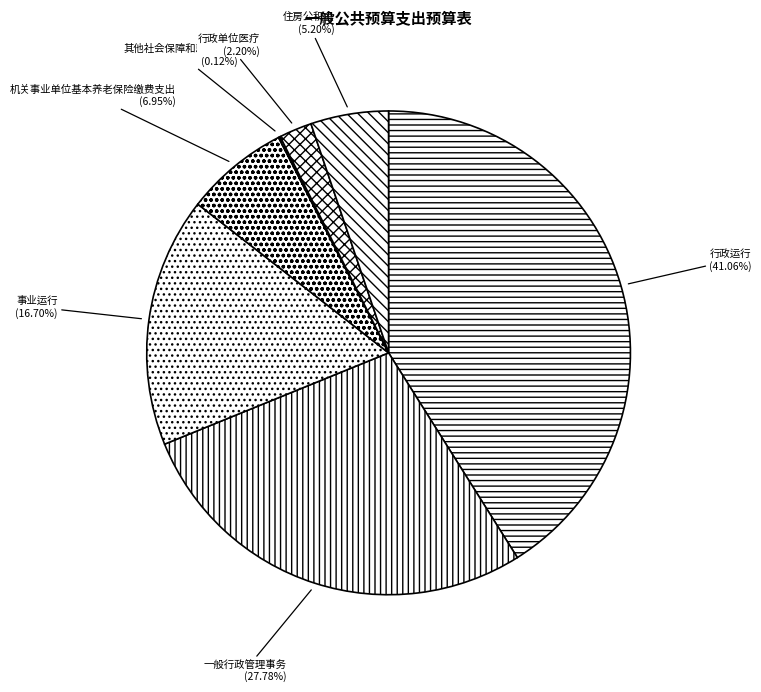

Which category has the biggest portion of the pie?

行政运行